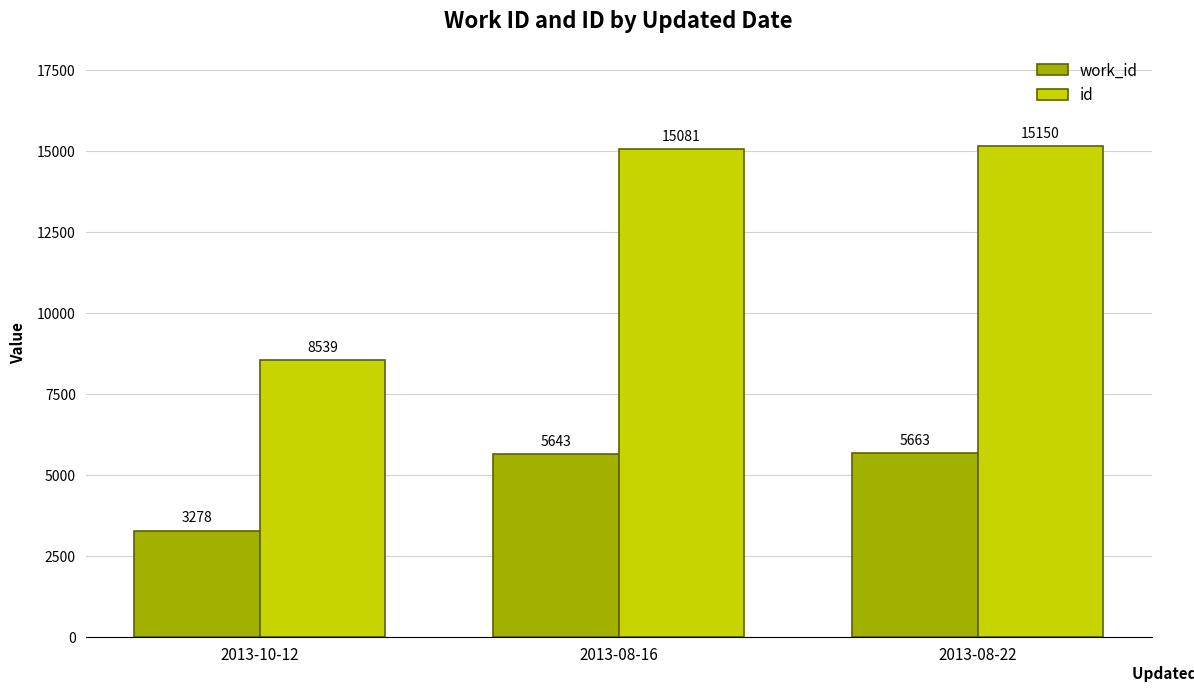

Is it true that id equals 8539 at 2013-10-12?

True